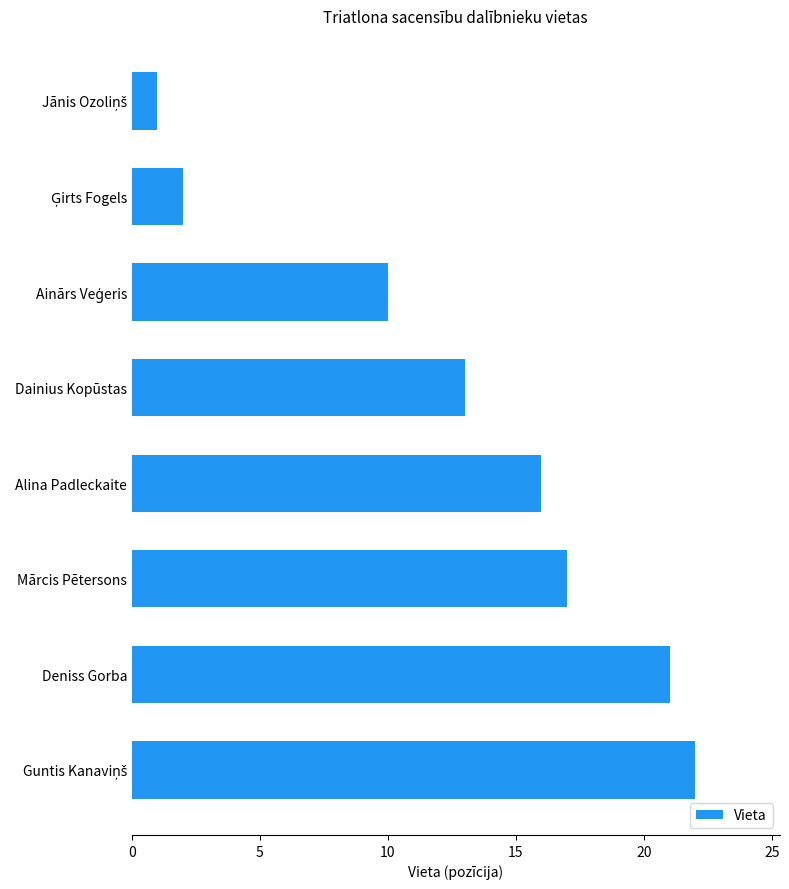

The value at Alina Padleckaite is 16. True or false?

True